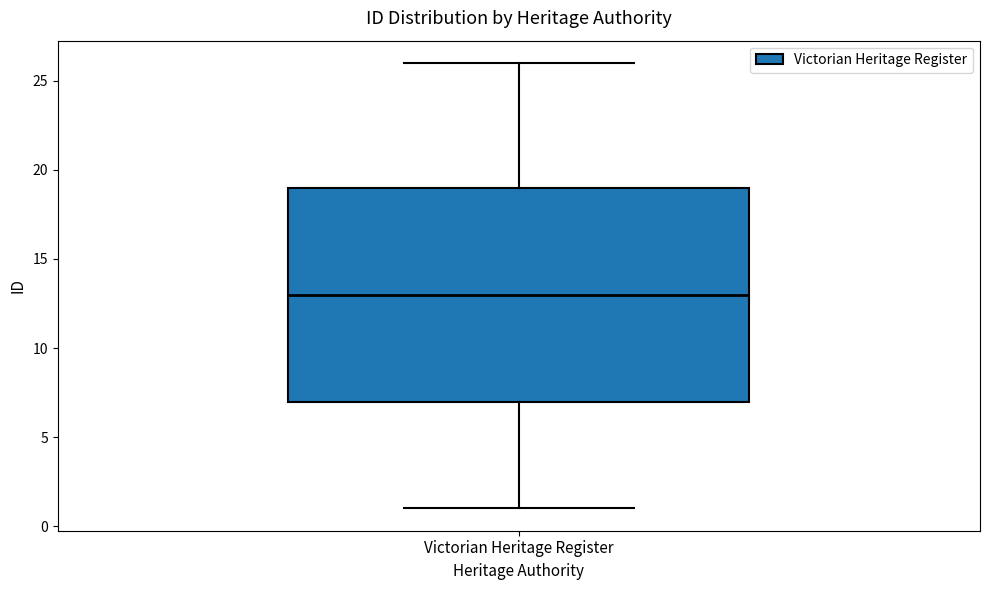

Transcribe this box plot: give where the median line is, the range the box spans, and where the two whiskers end, as read against the y-axis. The values are not printed on the chart, so give them approximately, as read against the axis.

median 13, box 7 to 19, whiskers 1 to 26